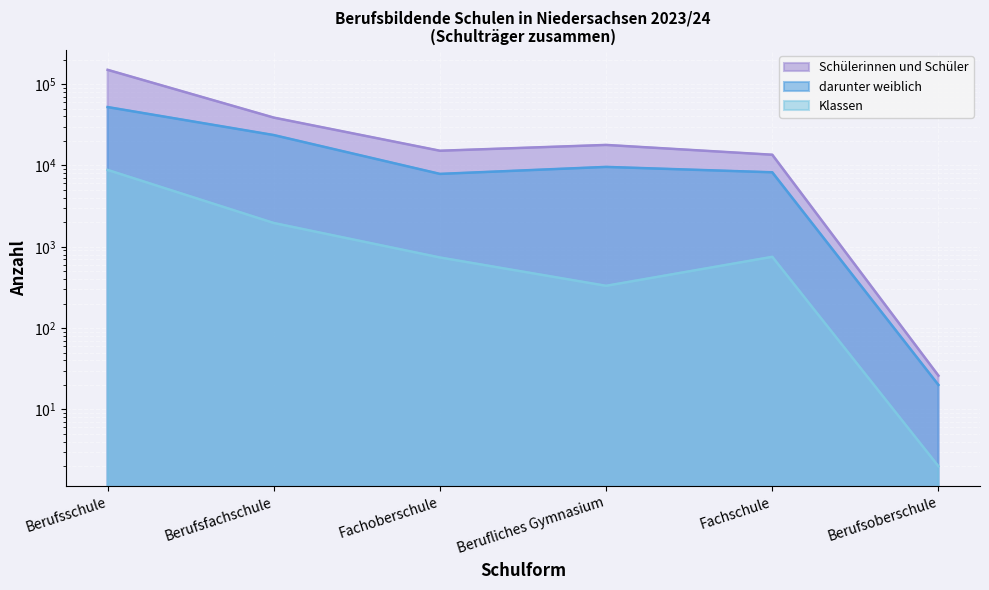

True or false: Klassen has more than 1 interior local peaks.

False